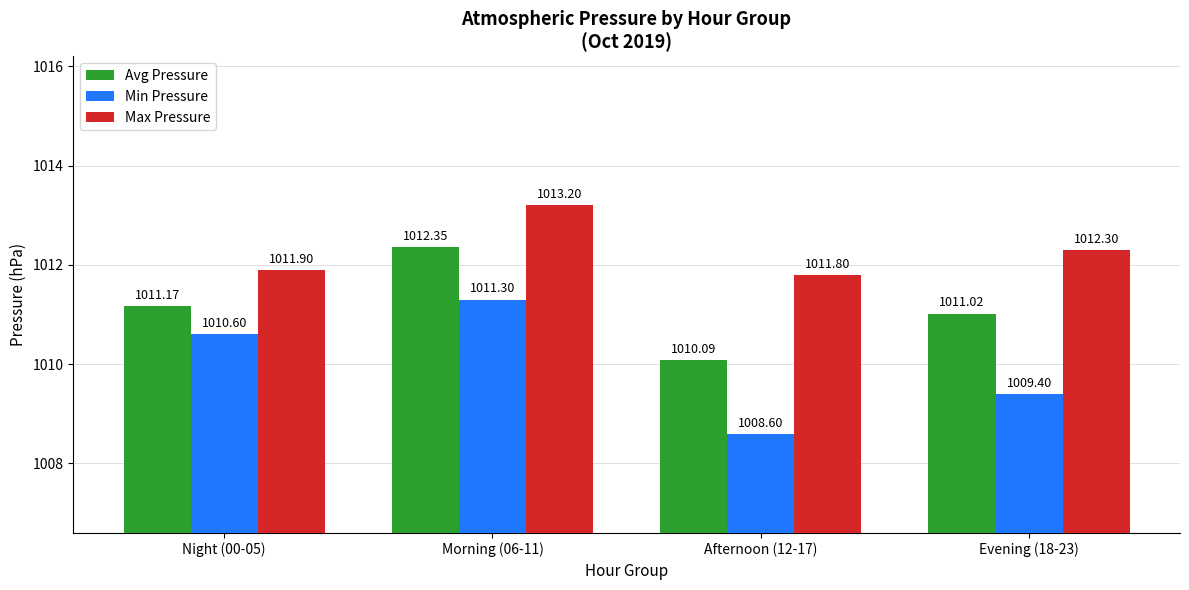

List the series in order of their peak value, highest first.

Max Pressure, Avg Pressure, Min Pressure